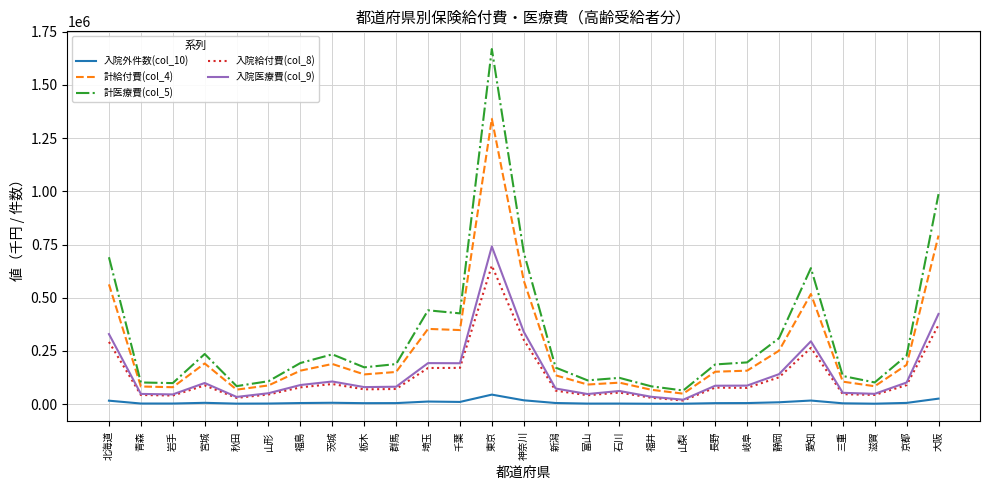

How many values in the 計医療費(col_5) series are below 188333?

13